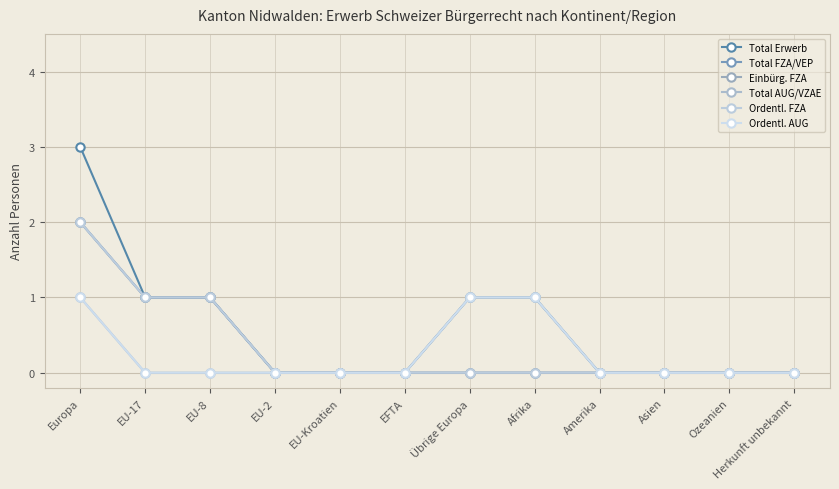

Does the chart have visible grid lines?

Yes